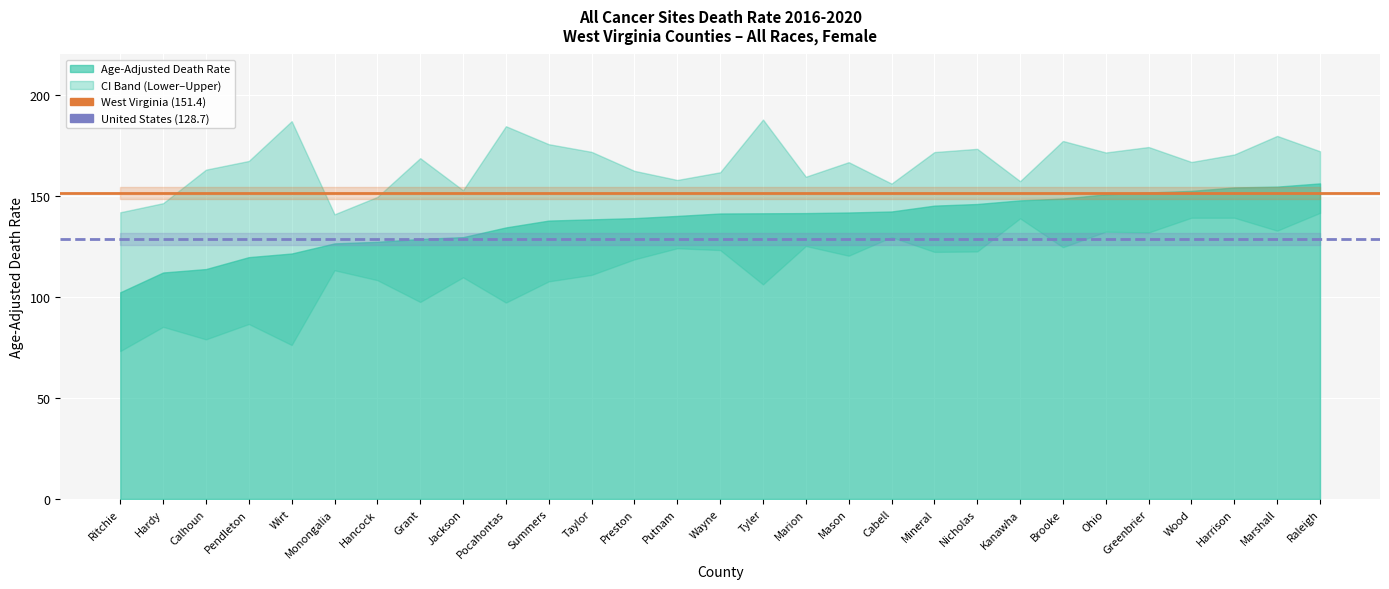

Rank the series at Hardy from highest to lowest value.

West Virginia (151.4), United States (128.7)